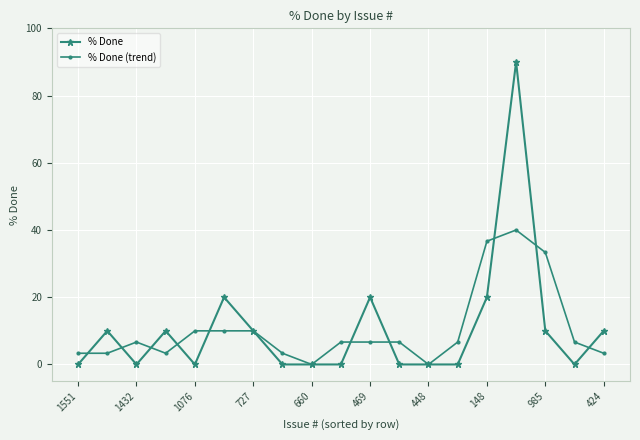

What is the maximum value shown in the chart?

90.0